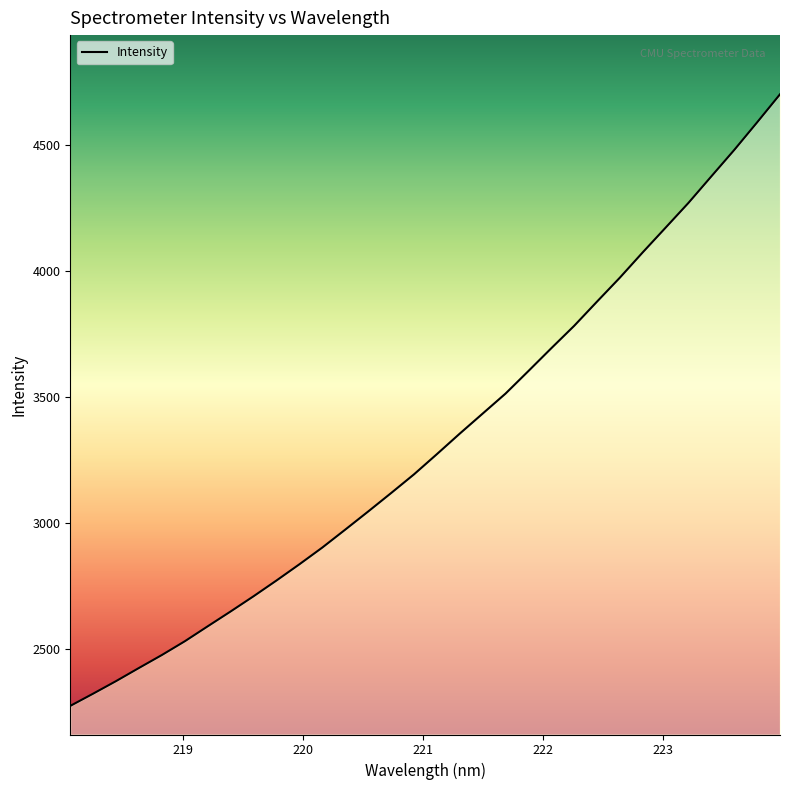

What is the difference between the maximum and minimum values?

2429.7